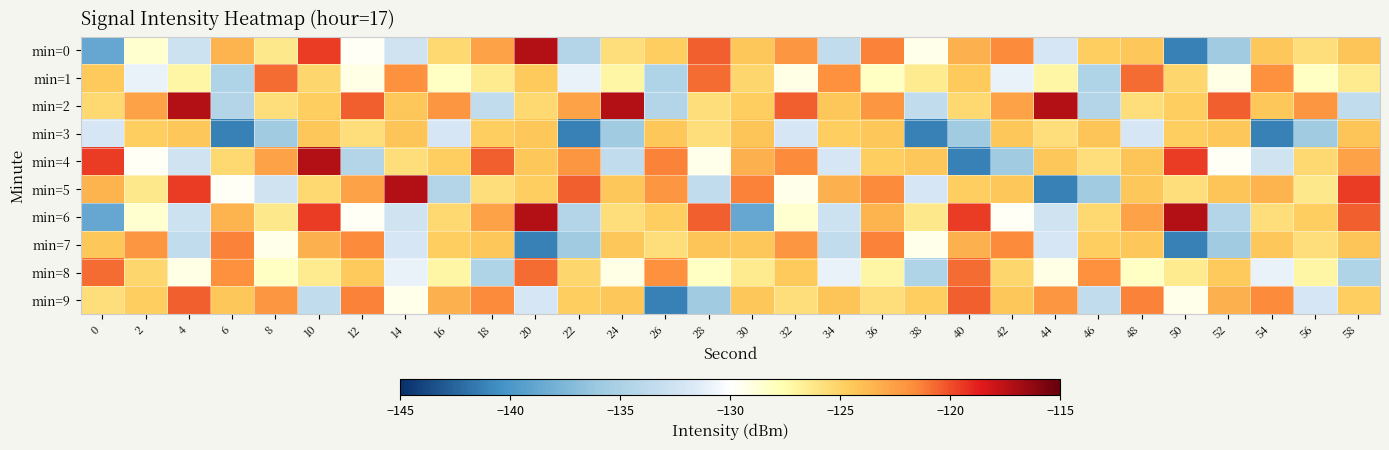

Which series has the largest total across all categories?

min=2